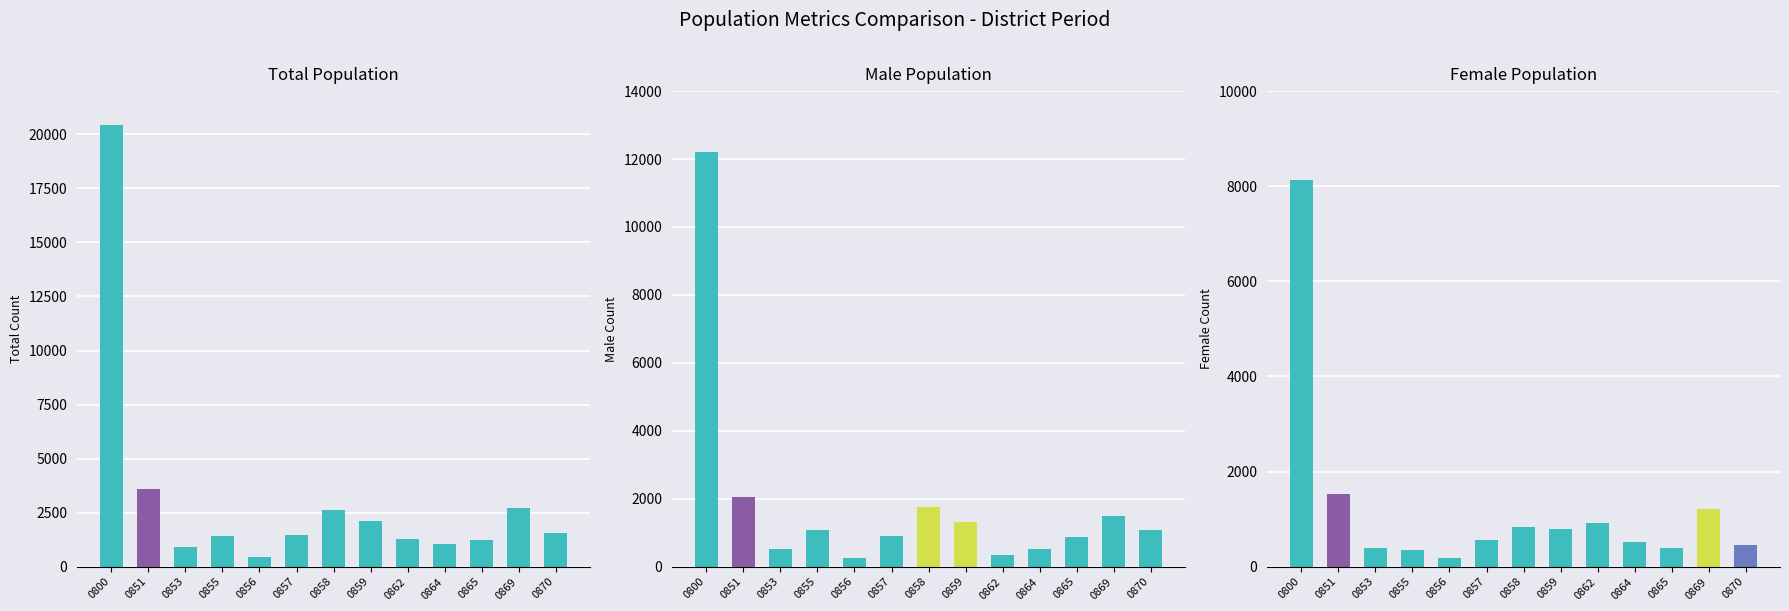

What is the average value of the Total Population series?

3143